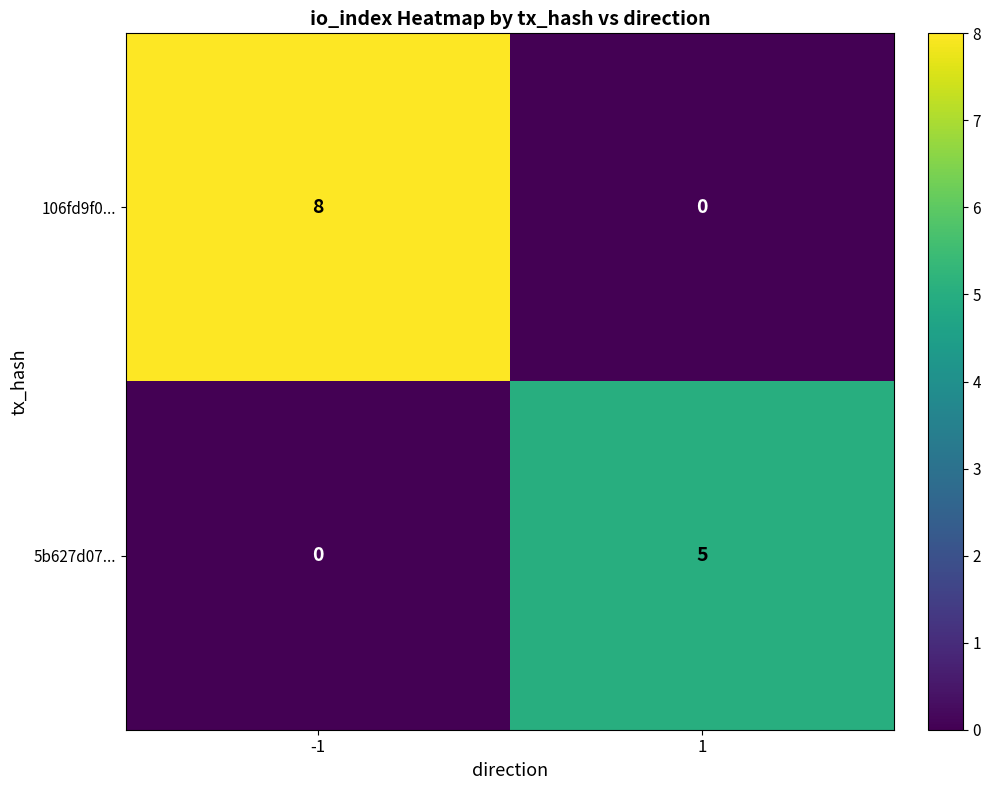

Which series has the largest total across all categories?

106fd9f0...